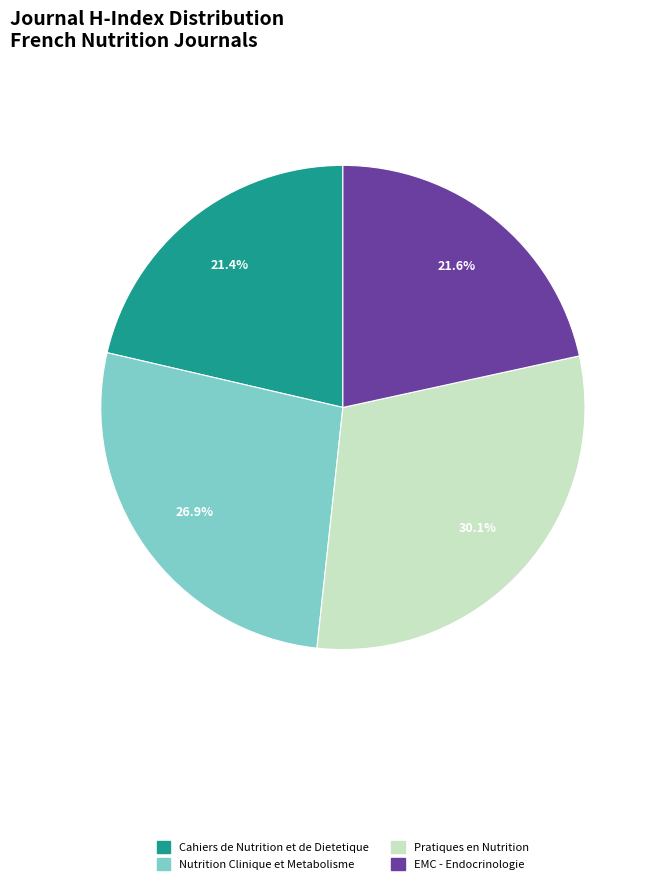

Count the number of slices in the pie.

4